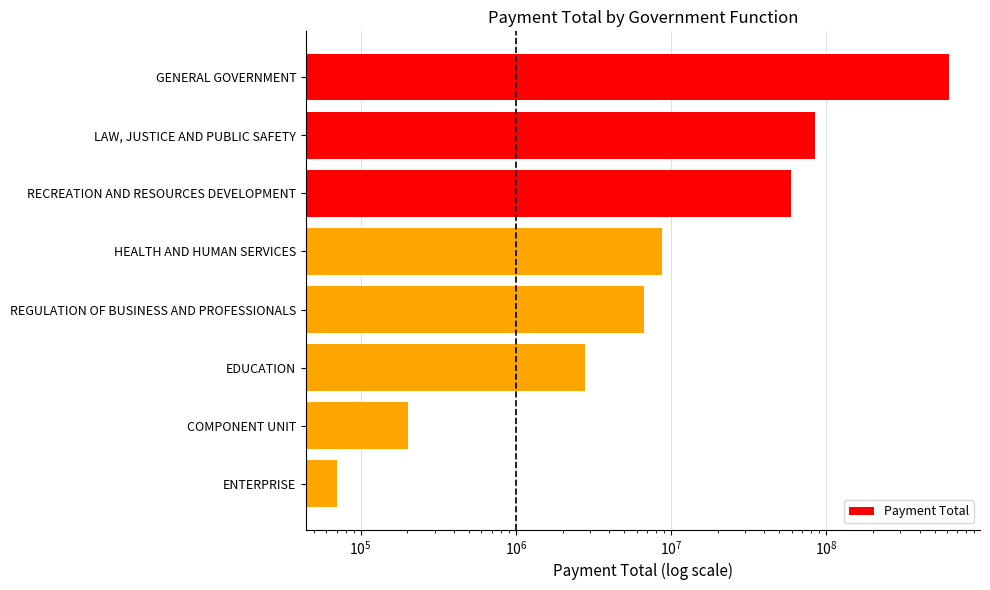

What is the smallest value displayed?

69998.2